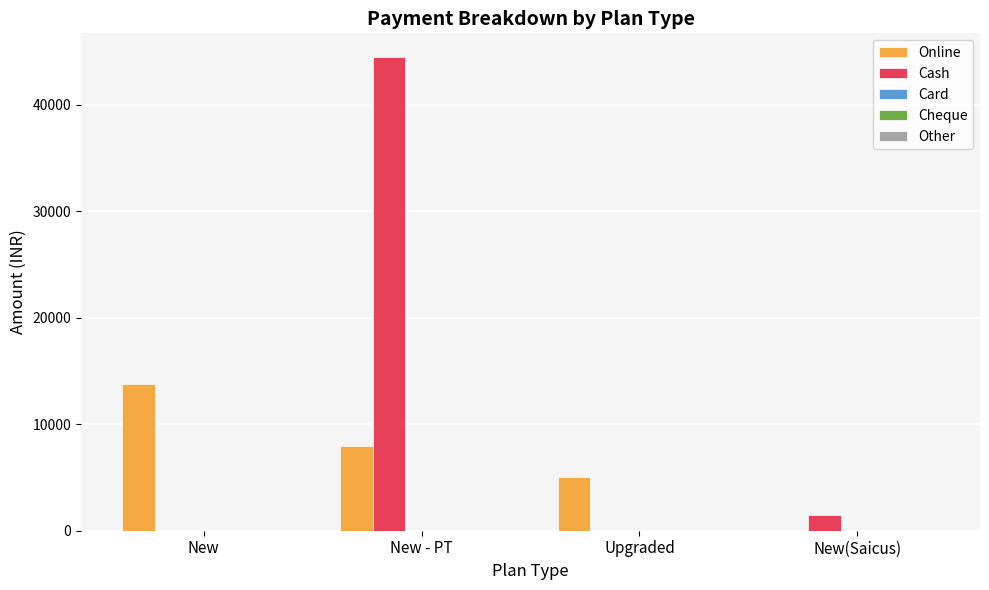

What is the sum of the Online values at New - PT and New(Saicus)?

8000